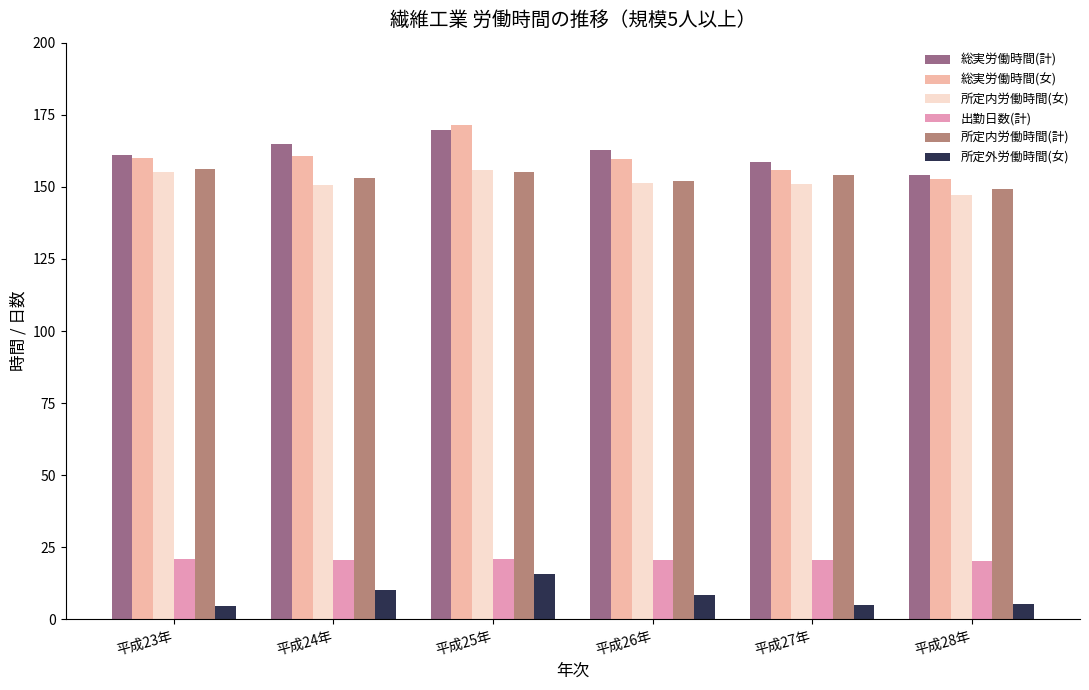

What is the spread (max minus min) of values at 平成23年?

156.1